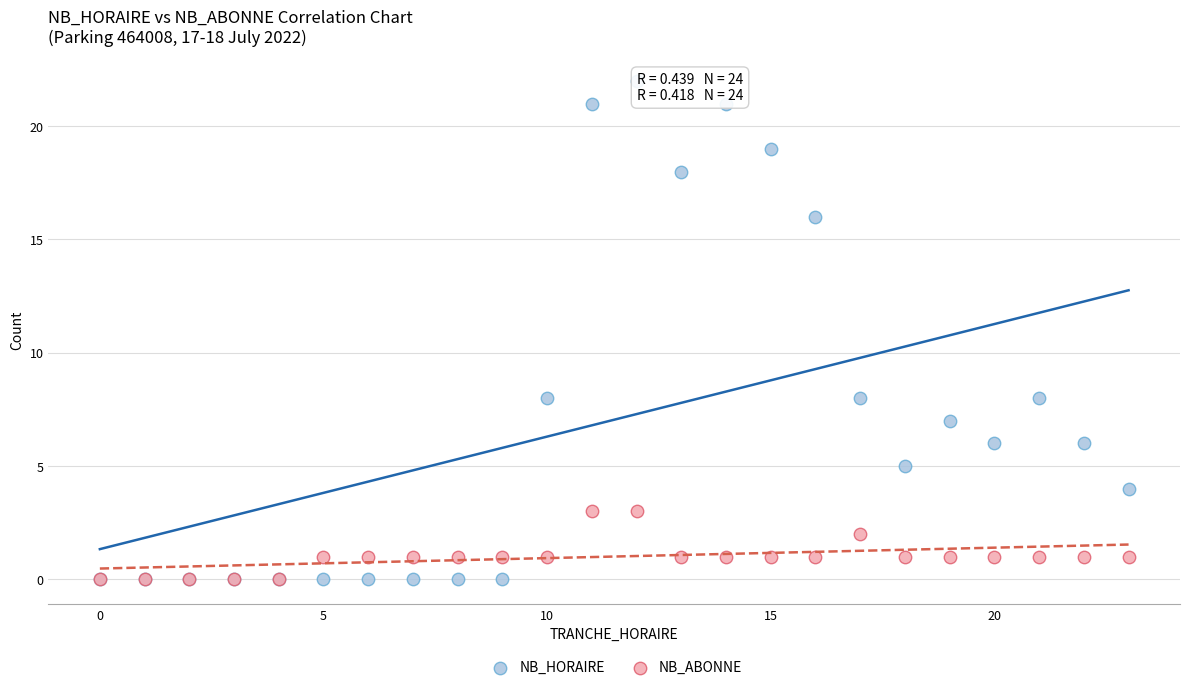

Which series reaches the maximum Y coordinate?

NB_HORAIRE